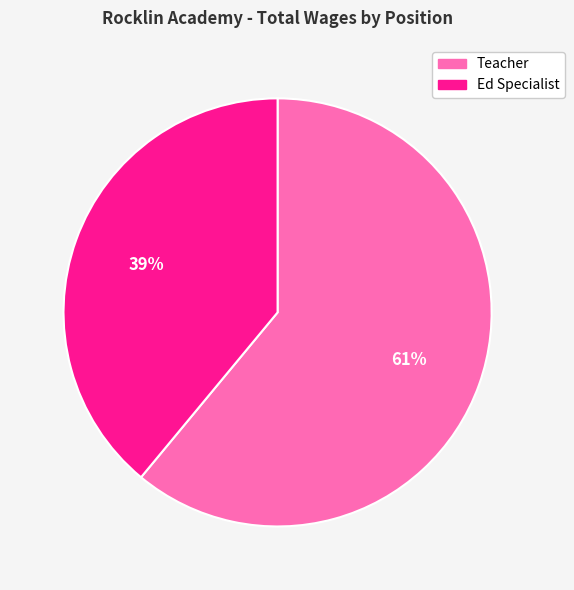

Rank the categories by value from lowest to highest.

Ed Specialist, Teacher